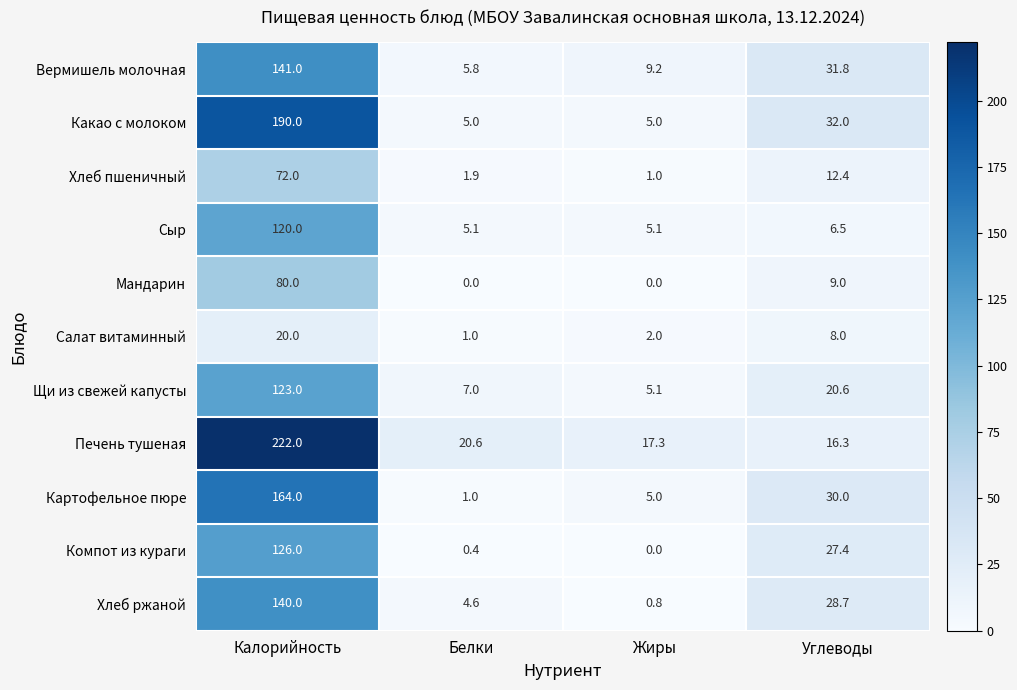

True or false: Вермишель молочная has a value of 5.8 at Белки.

True